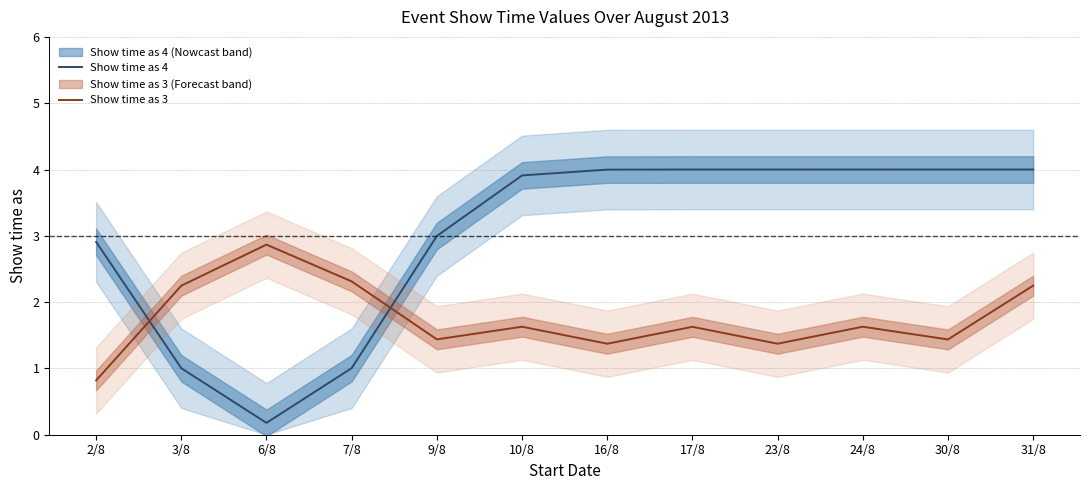

At 31/8, list the series in order from largest to smallest.

Show time as 4, Show time as 3